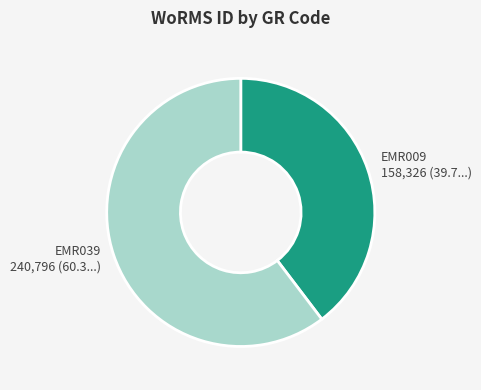

True or false: EMR009 accounts for 45% of the total.

False